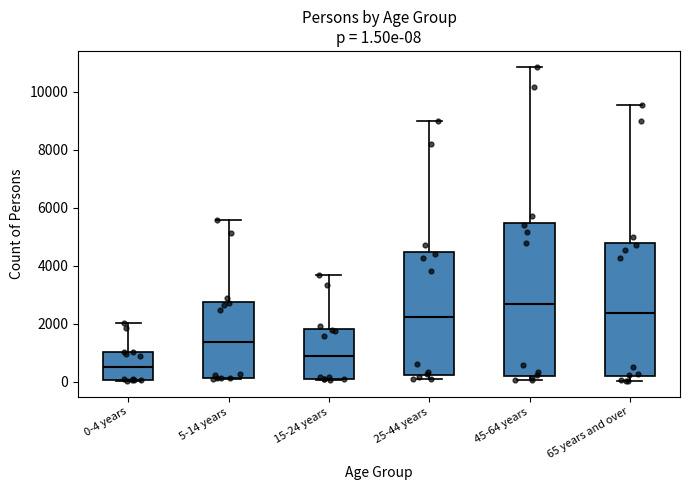

Which box is the tallest, from its lower edge to its upper edge?

45-64 years